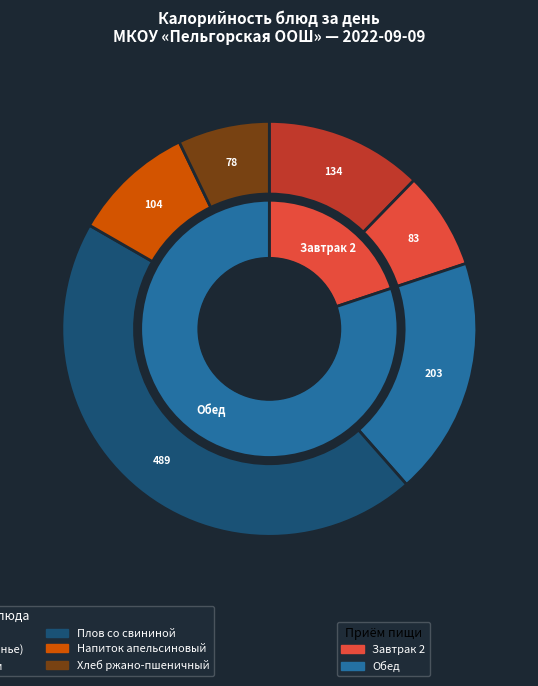

Rank the categories by value from lowest to highest.

Хлеб ржано-пшеничный, Кондитерские изделия (печенье), Напиток апельсиновый, Какао с молоком, Суп картофельный с горохом, Плов со свининой